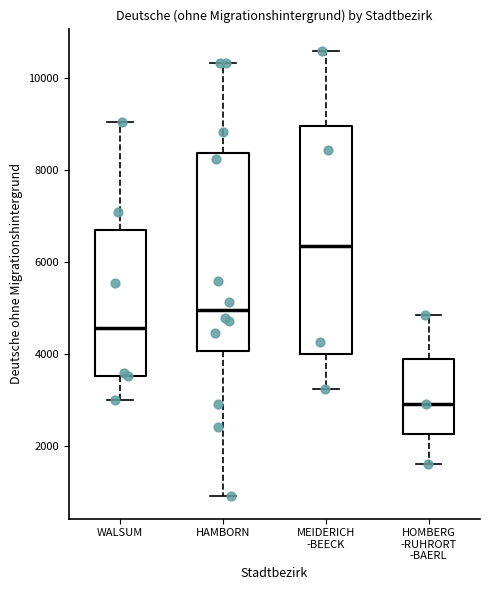

Reading left to right, read every box against the y-axis: the position of its median line, the range the box covers, and the ends of its whiskers. The values are not printed on the chart, so give them approximately, as read against the axis.

WALSUM: median 4600, box 3600 to 6600, whiskers 3000 to 9000
HAMBORN: median 5000, box 4000 to 8400, whiskers 1000 to 10400
MEIDERICH -BEECK: median 6400, box 4000 to 9000, whiskers 3200 to 10600
HOMBERG -RUHRORT -BAERL: median 3000, box 2200 to 3800, whiskers 1600 to 4800